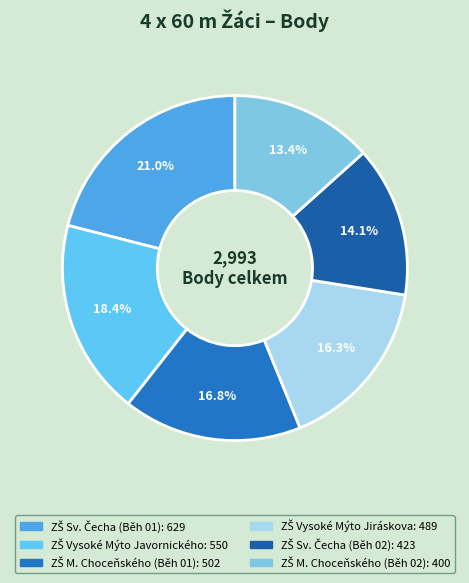

To the nearest percent, what is the difference between the ZŠ Sv. Čecha (Běh 02) and ZŠ Vysoké Mýto Javornického slice percentages?

4%